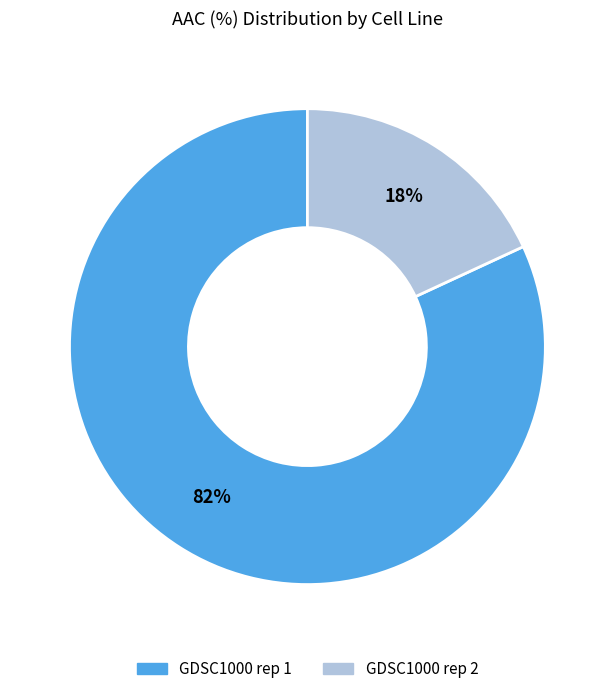

Do GDSC1000 rep 1 and GDSC1000 rep 2 together represent more than half of the pie?

Yes